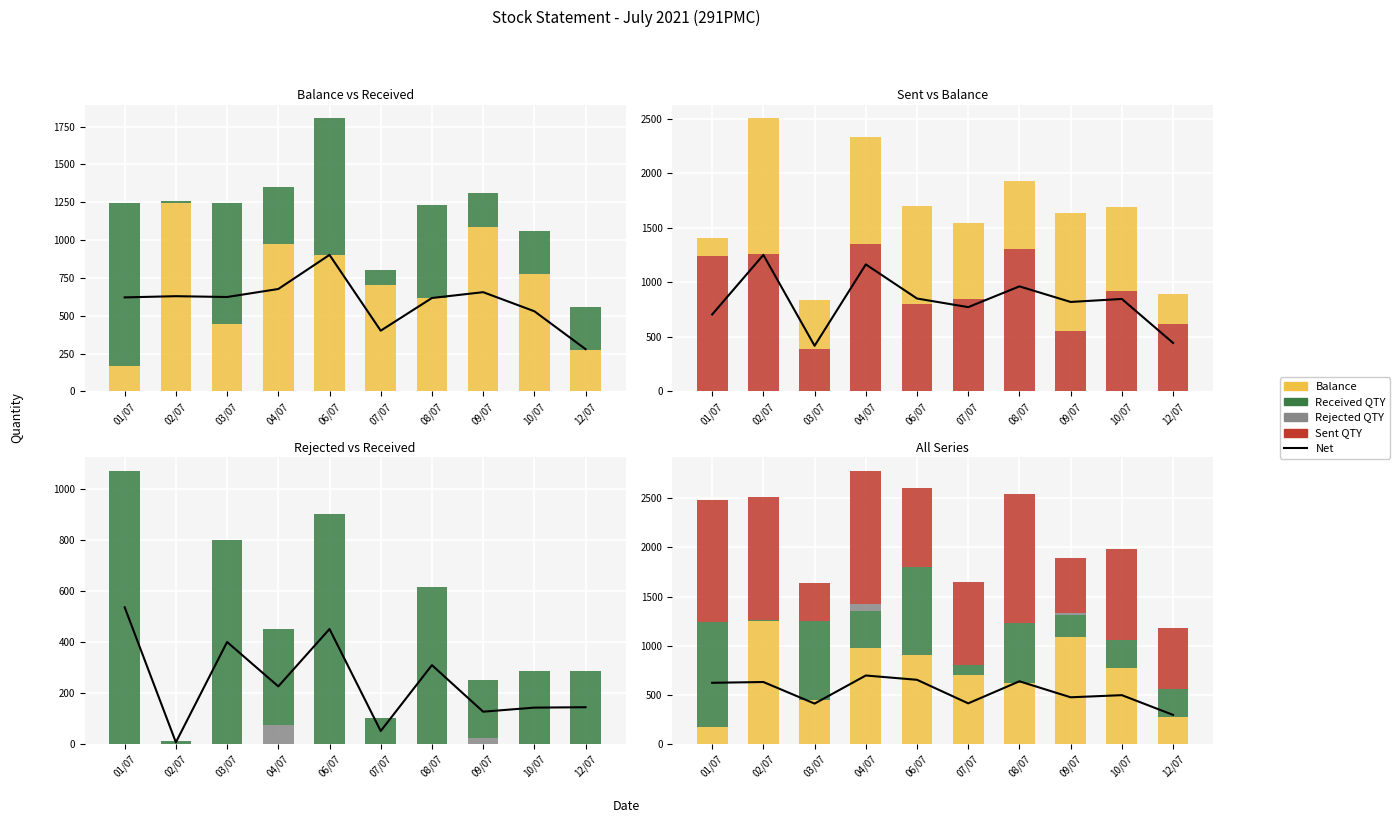

What is the label of the 9th bar from the right?

02/07